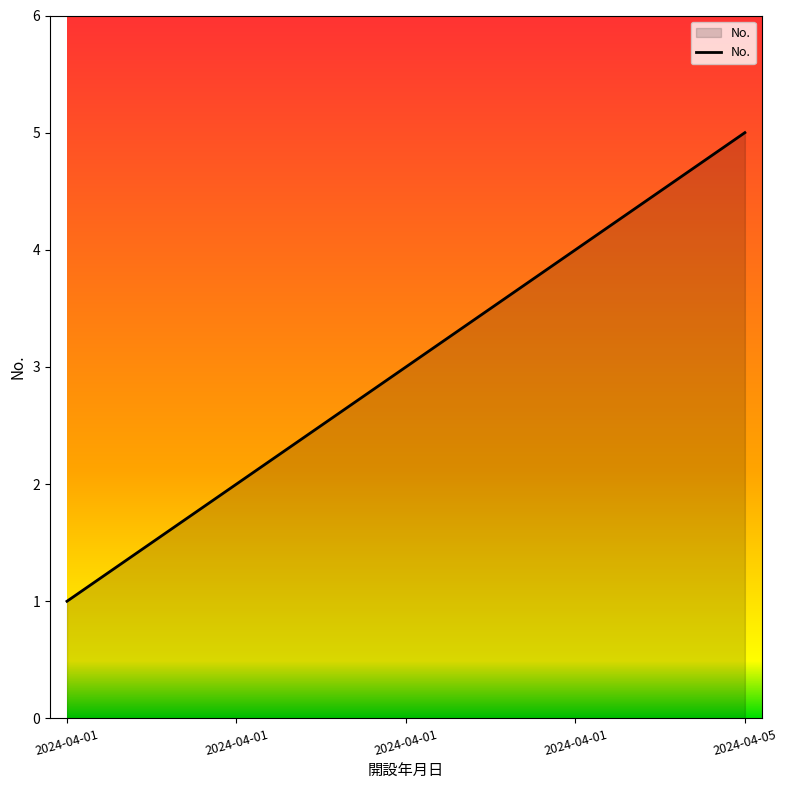

Between 2024-04-01 and 2024-04-01, which is larger?

2024-04-01